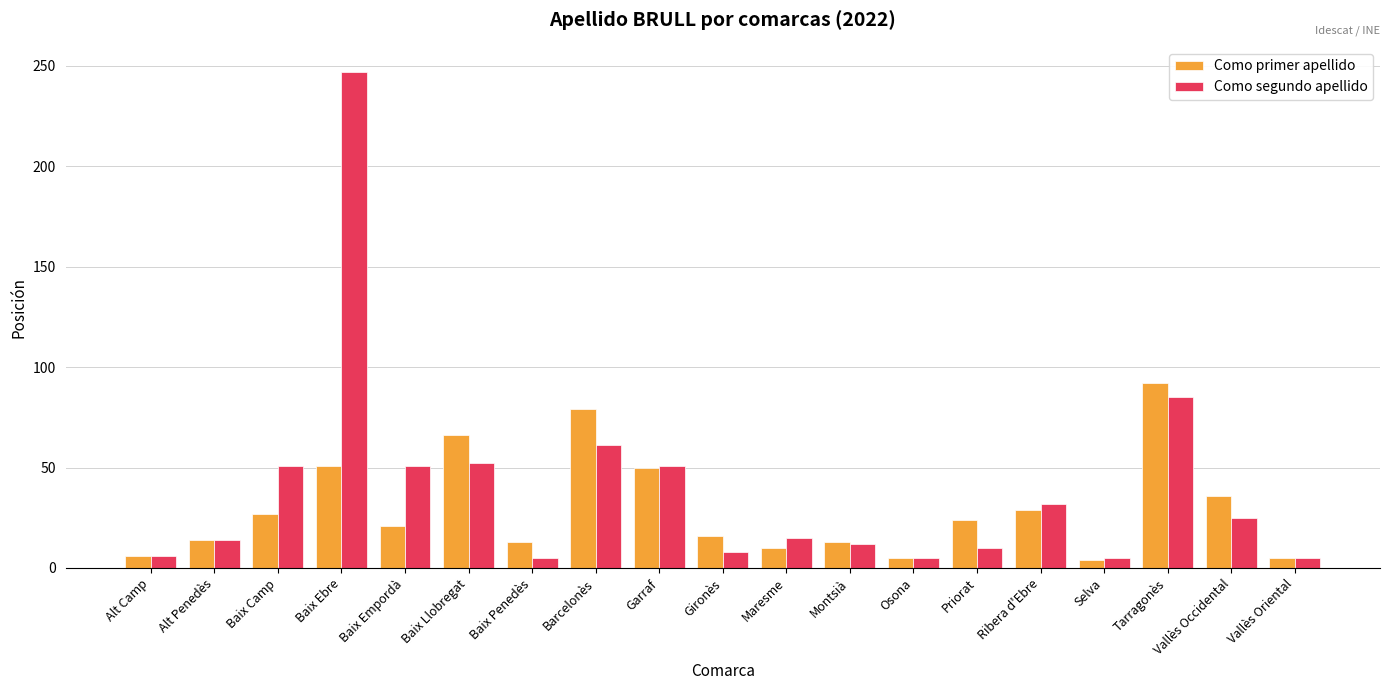

What is the difference between the maximum and minimum values in the Como segundo apellido series?

242